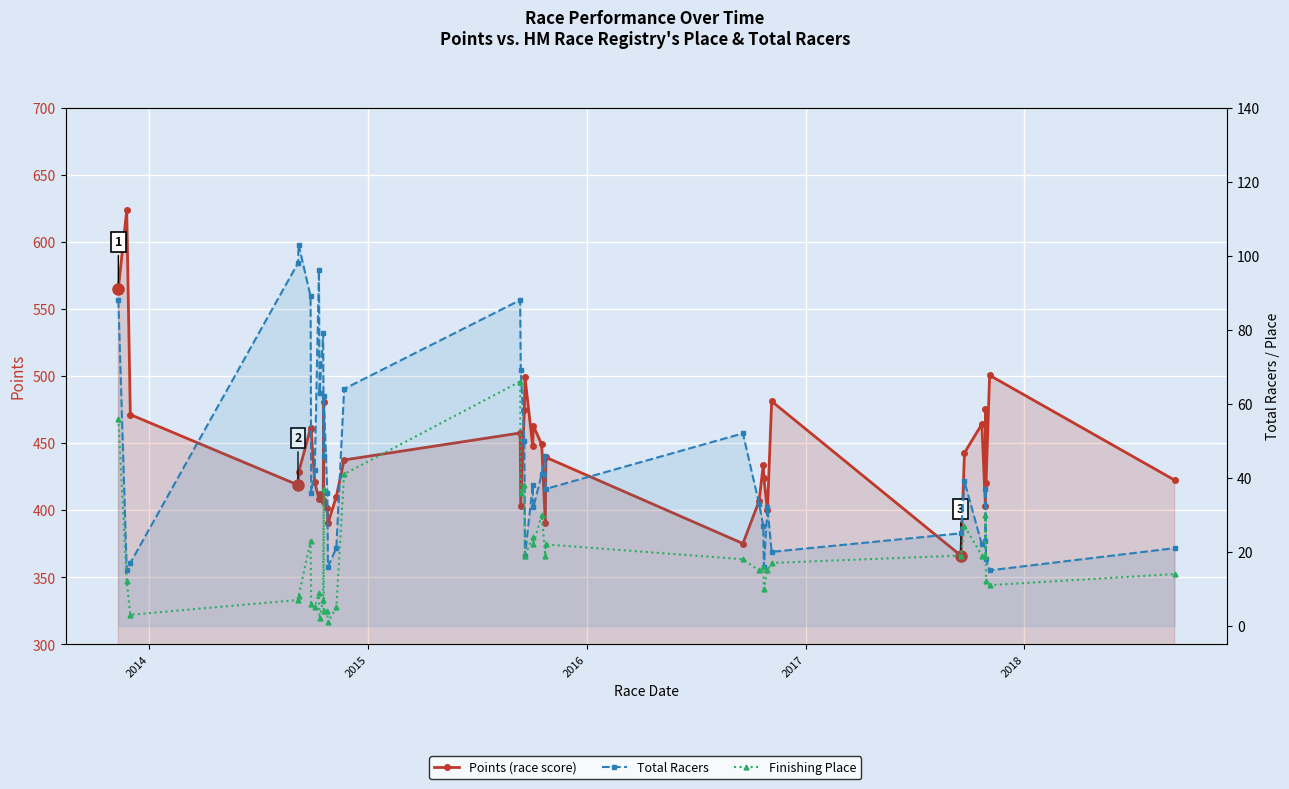

True or false: Total Racers and Place intersect in this chart.

False